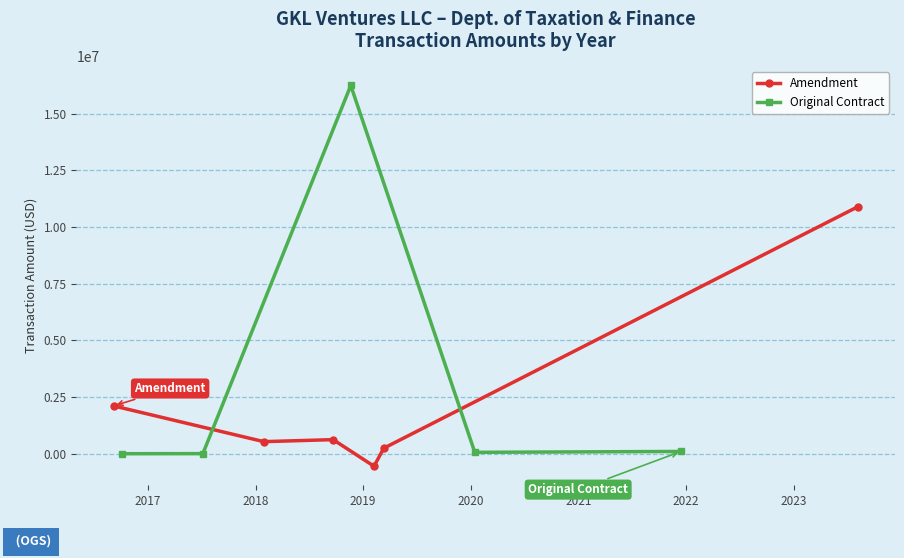

What is the lowest value of the Amendment series?

-552372.7